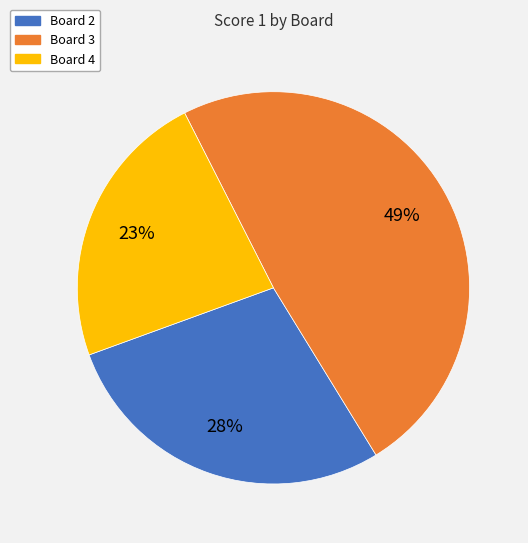

Does any single category account for the majority?

No